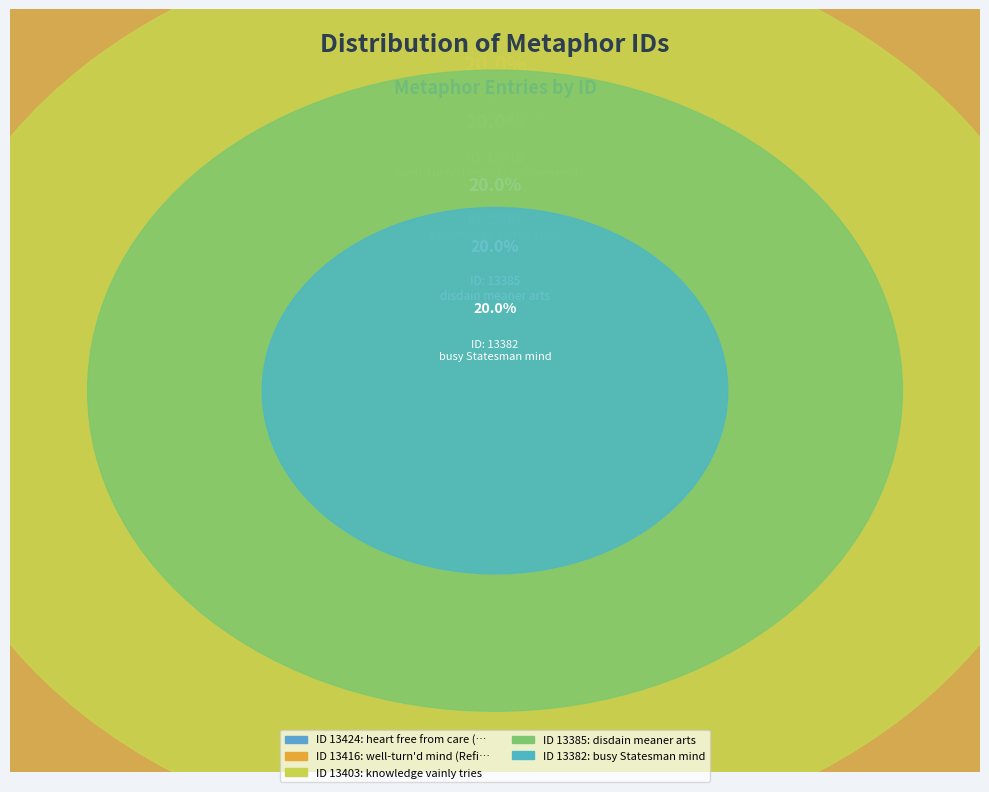

Which slice is the smallest?

busy Statesman mind